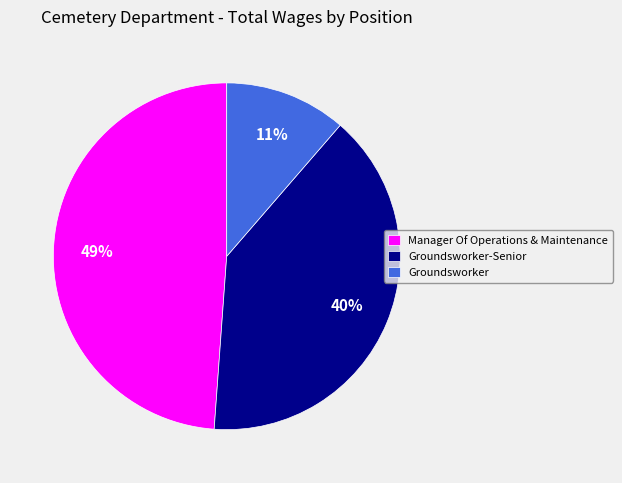

Rank the categories by value from highest to lowest.

Manager Of Operations & Maintenance, Groundsworker-Senior, Groundsworker